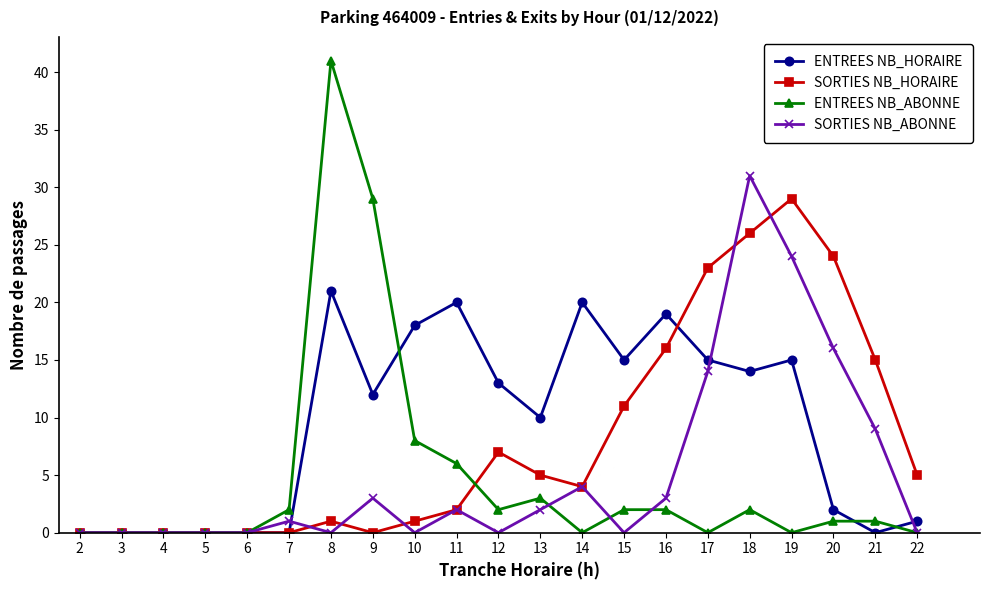

How many values in the SORTIES NB_HORAIRE series are below 4?

10